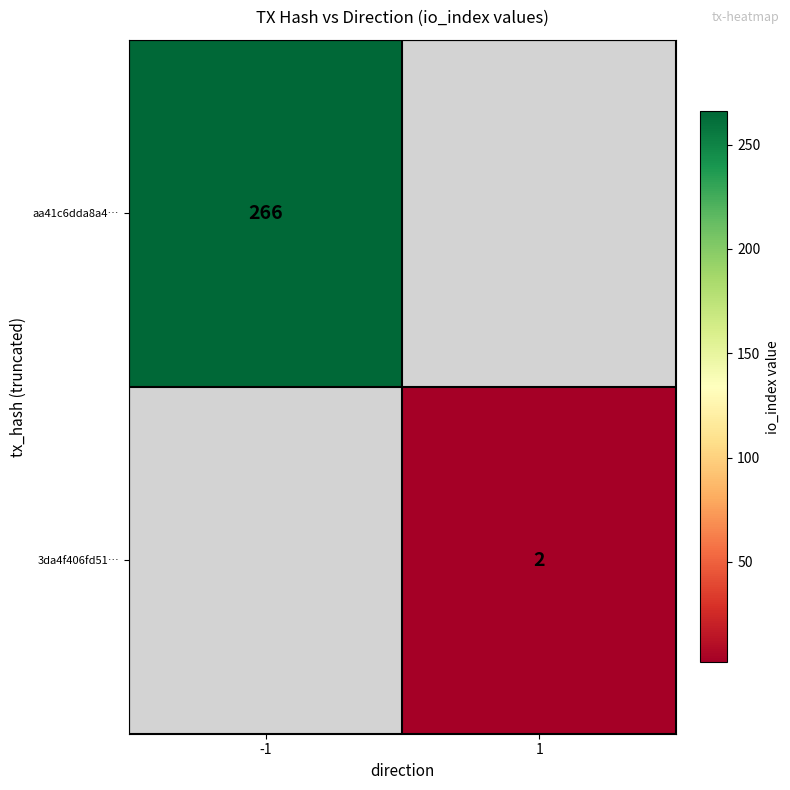

The 3da4f406fd51… series shows 3 at 1. True or false?

False